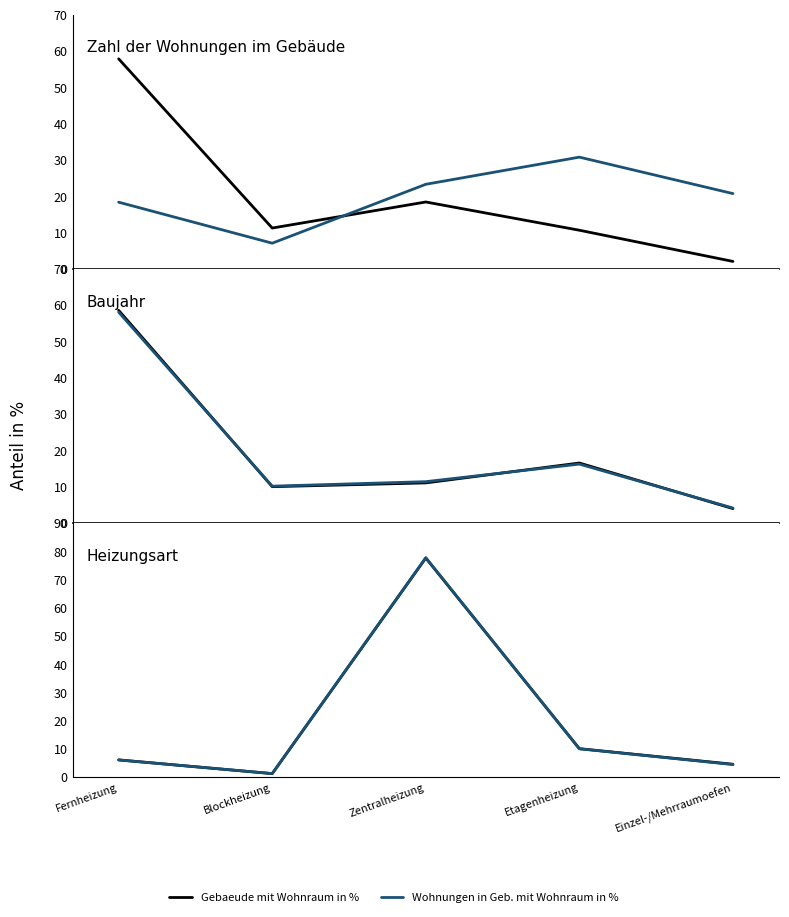

Which label corresponds to the largest value in the chart?

Zentralheizung